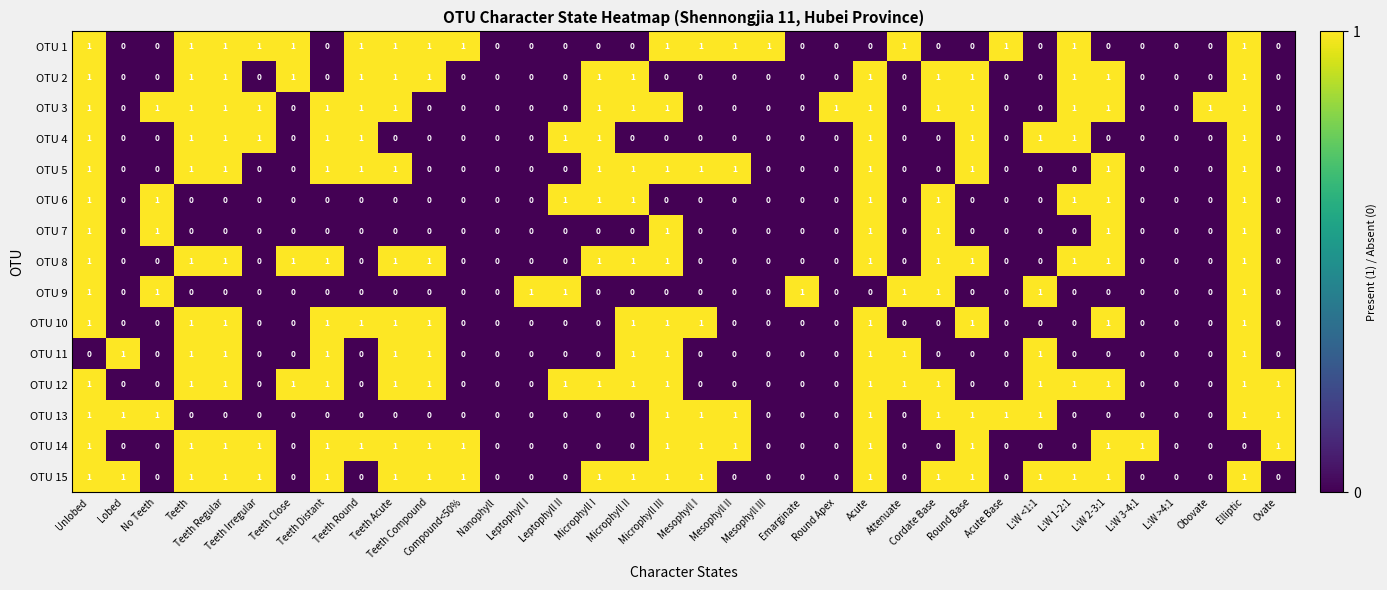

The value of OTU 15 at Leptophyll II is 0.0. True or false?

True